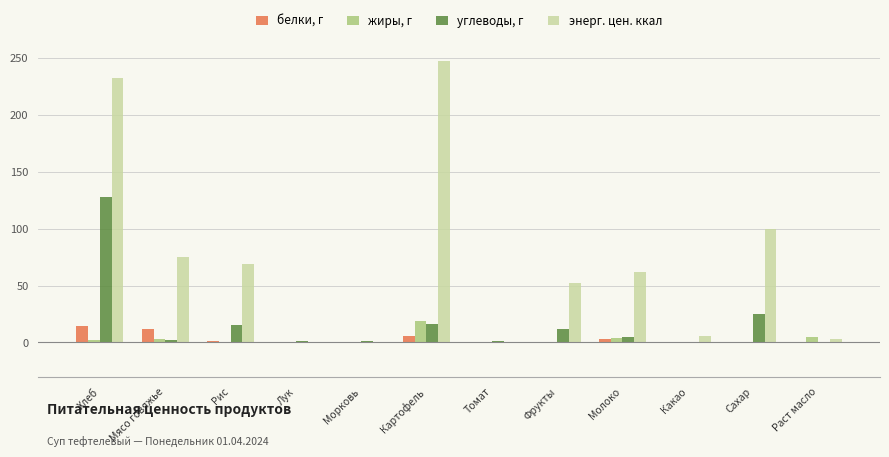

Which series has the widest spread of values?

энерг. цен. ккал